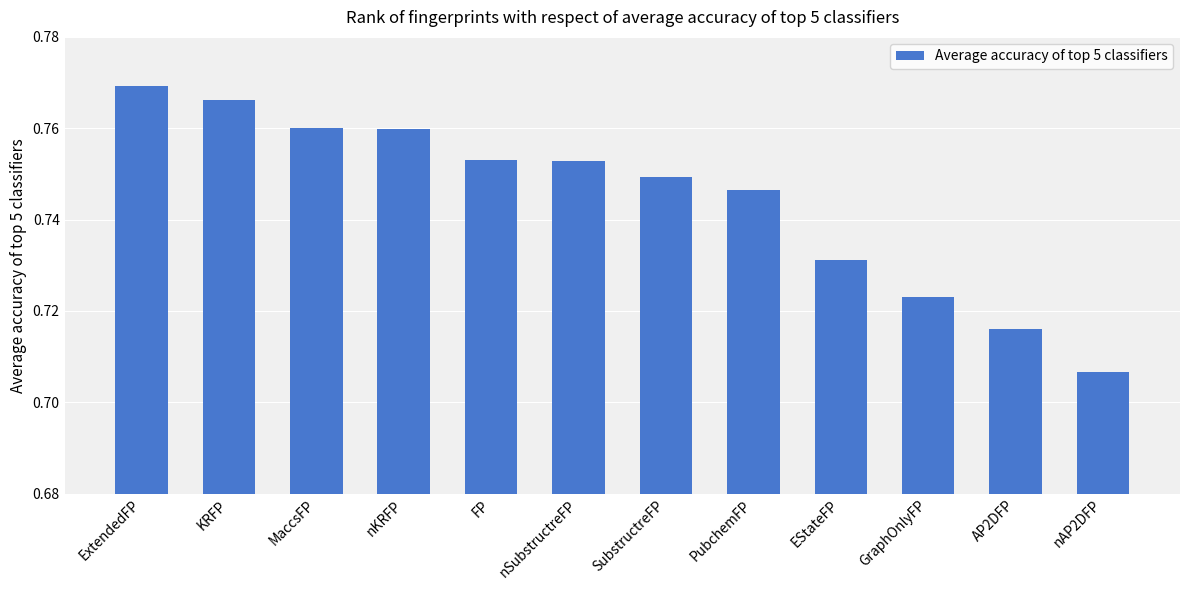

What is the label of the 10th bar from the left?

GraphOnlyFP